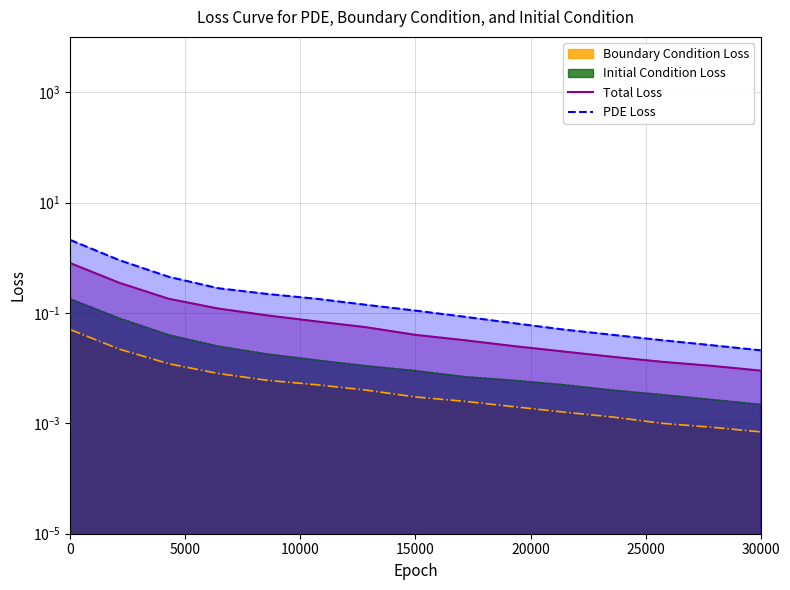

What position from the left is 5000?

2